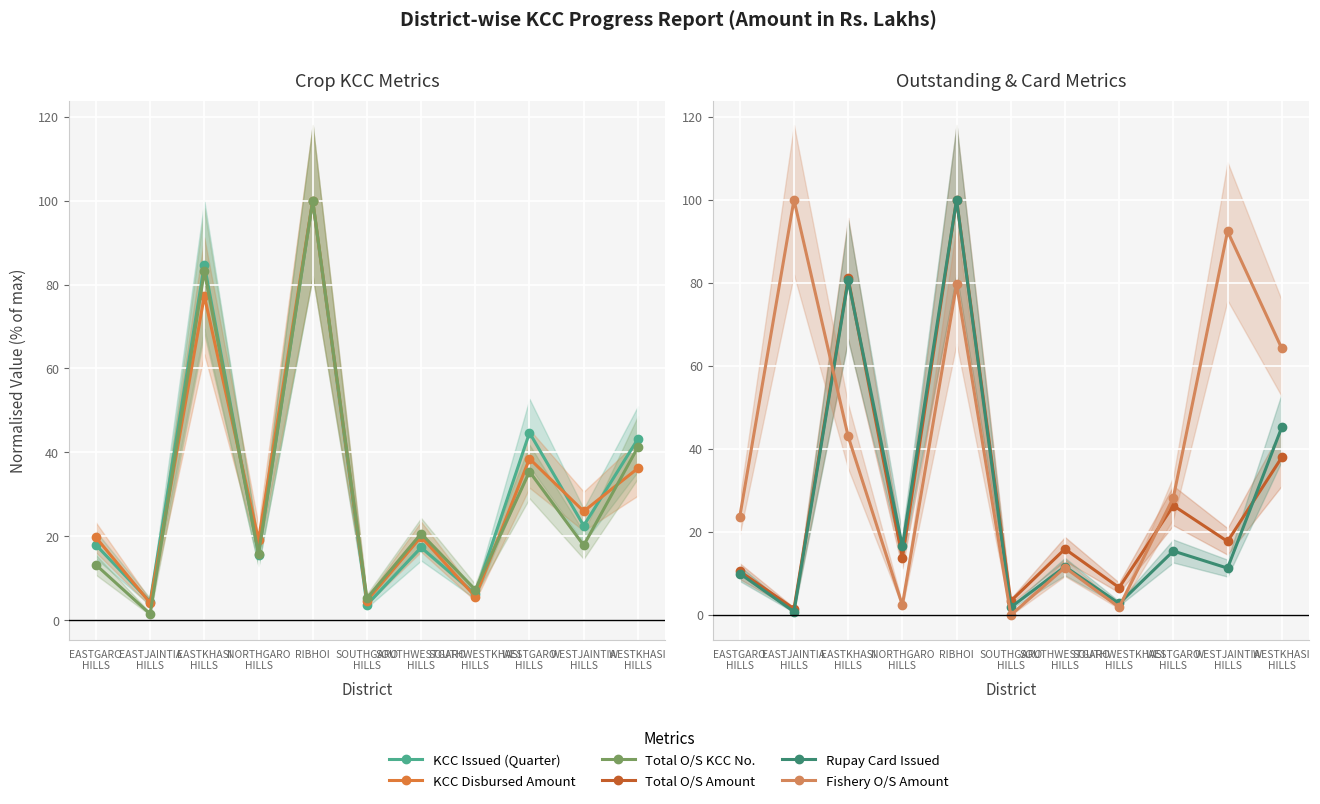

At which label does Fishery O/S Amount reach its peak?

EASTJAINTIA
HILLS